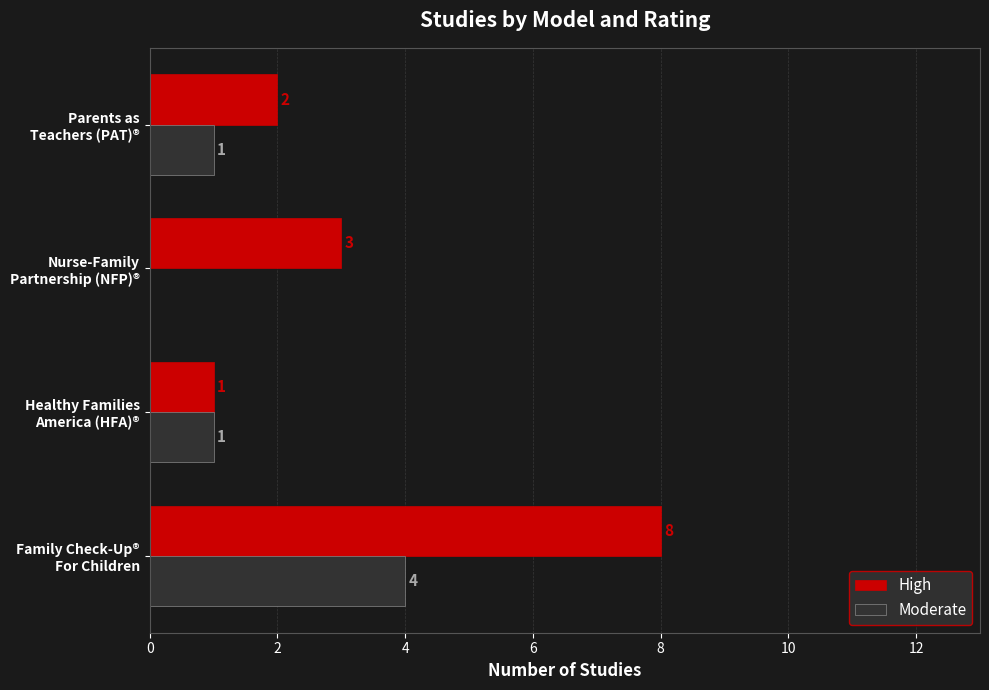

Which series has the largest total across all categories?

High